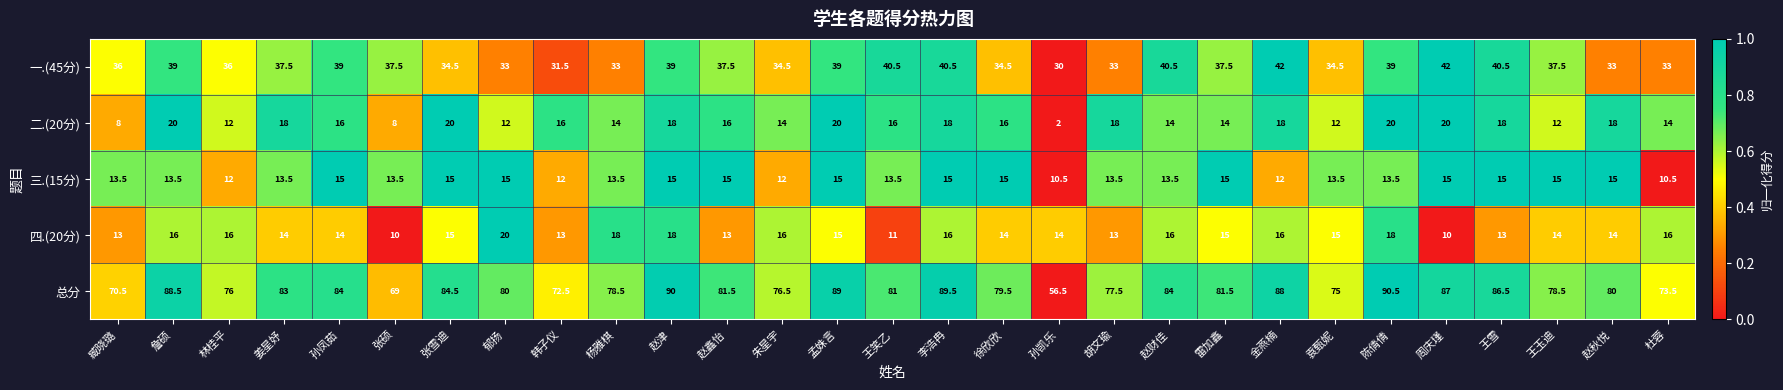

What is the difference between the 总分 values at 徐欣欣 and 孙凯乐?

23.0